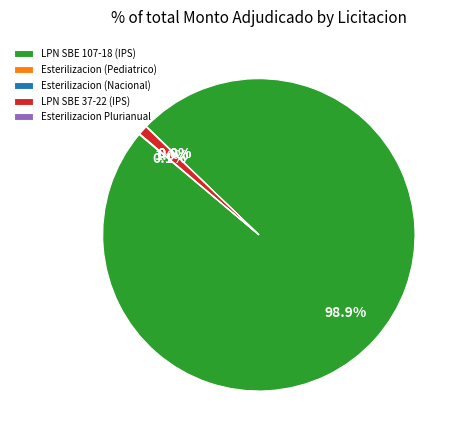

Which slice represents more than half of the pie?

LPN SBE 107-18 (IPS)